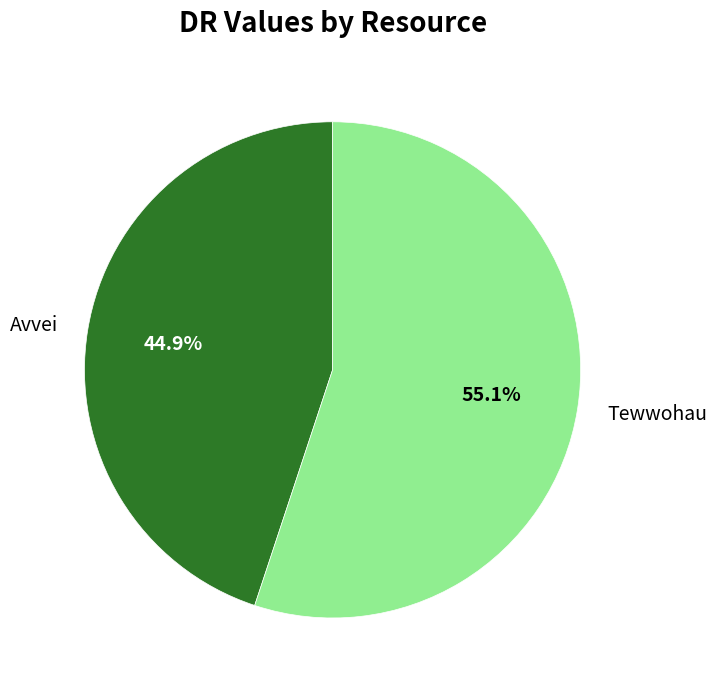

Which slice is the largest?

Tewwohau